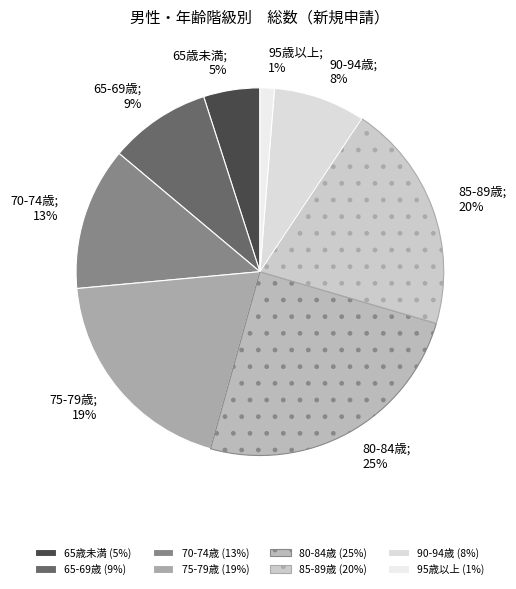

To the nearest percent, what is the average slice percentage?

12%